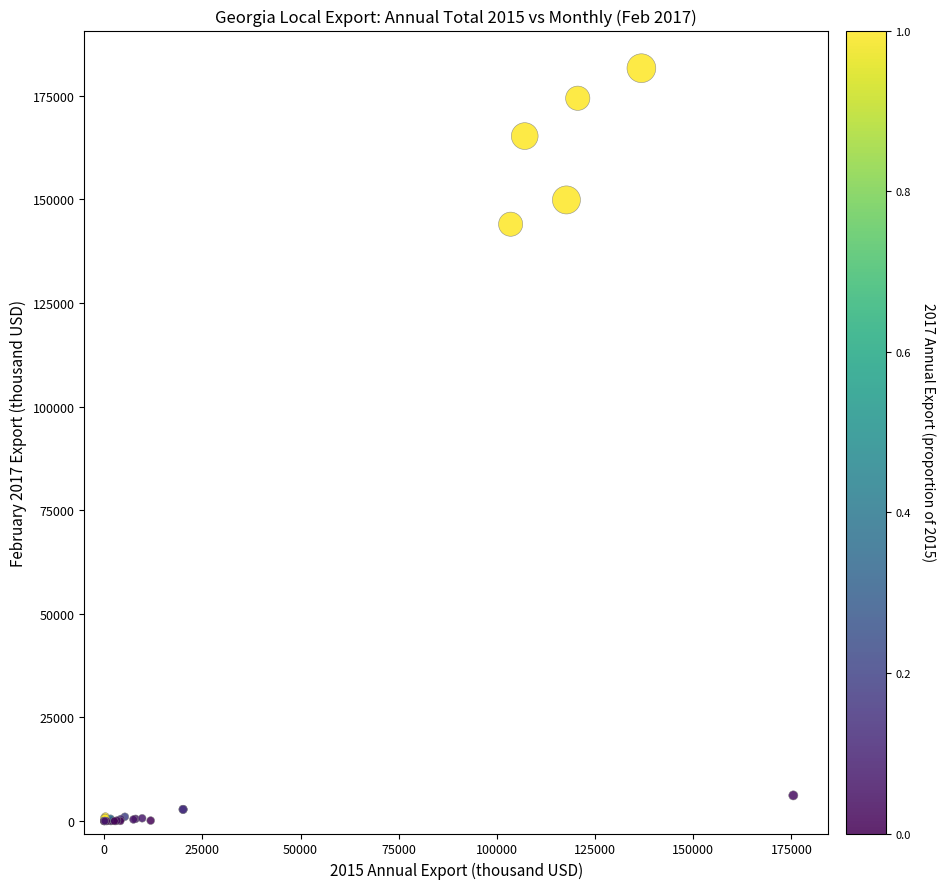

What Y value in the scatter plot is closest to 90814?

143992.4